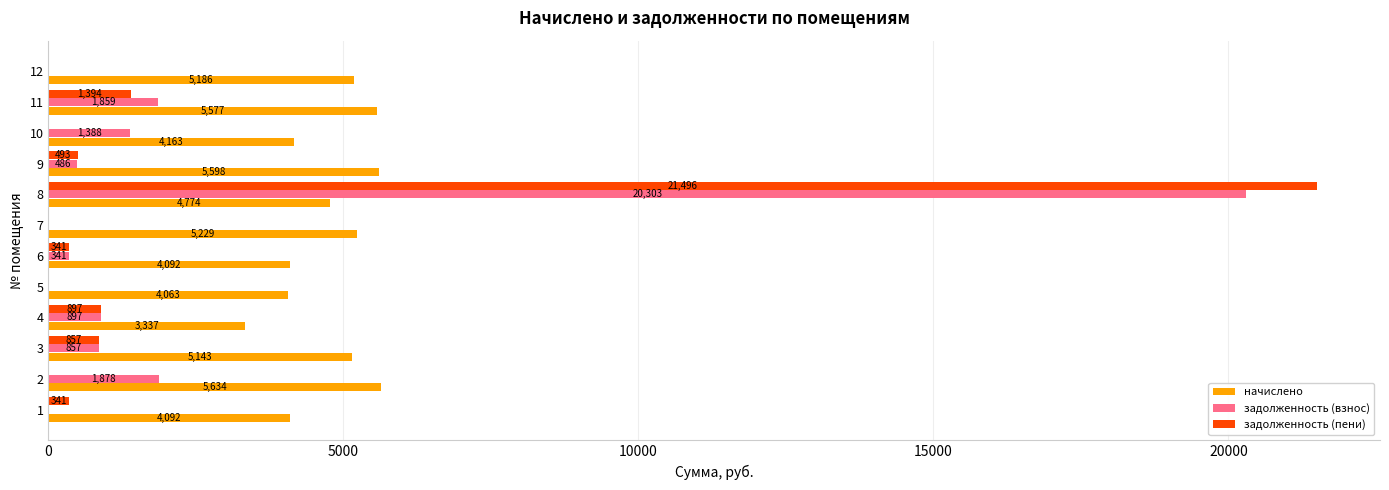

Is it true that задолженность (взнос) equals 1877.8 at 2?

True